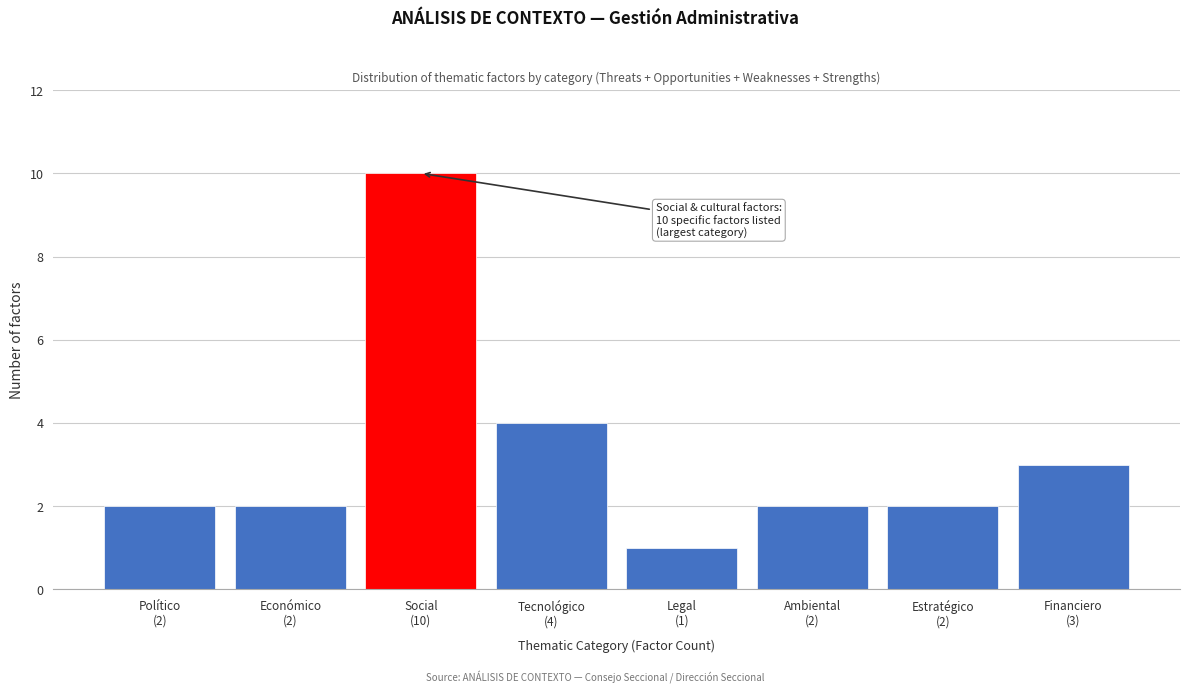

Reading left to right, what are all the values shown in this chart?

2	2	10	4	1	2	2	3